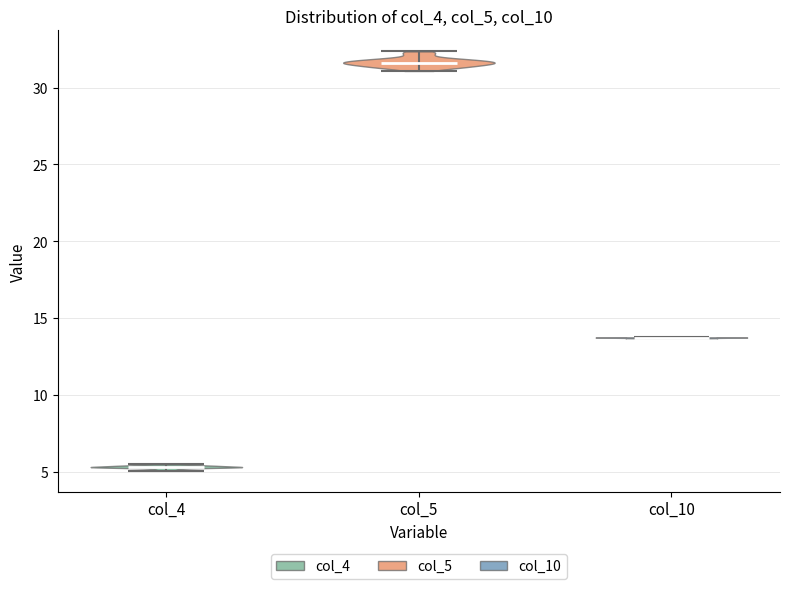

What is the lowest point the violin for col_10 reaches on the y-axis? The values are not printed on the chart, so give them approximately, as read against the axis.

13.5